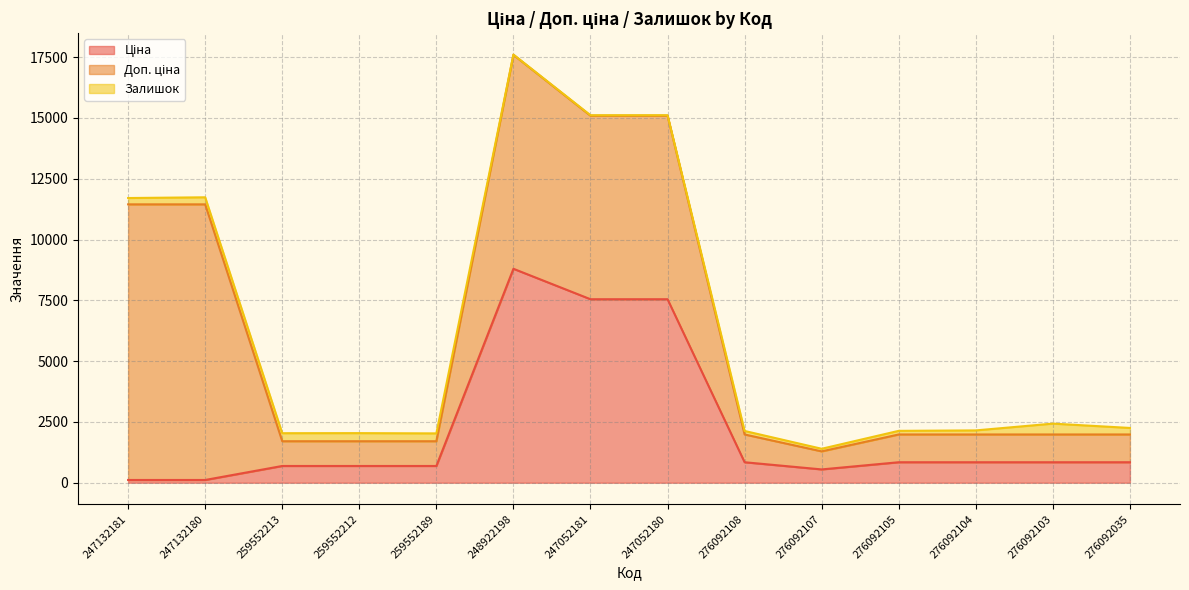

At how many categories does at least one series exceed 4012?

5